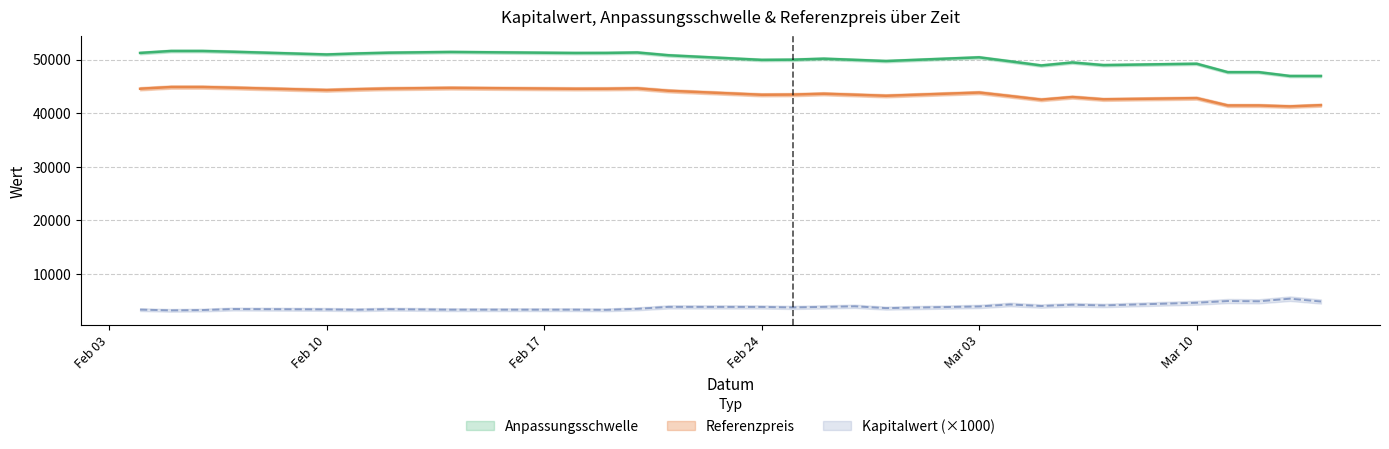

What is the difference between the second highest and second lowest values in the Kapitalwert series?

1.7